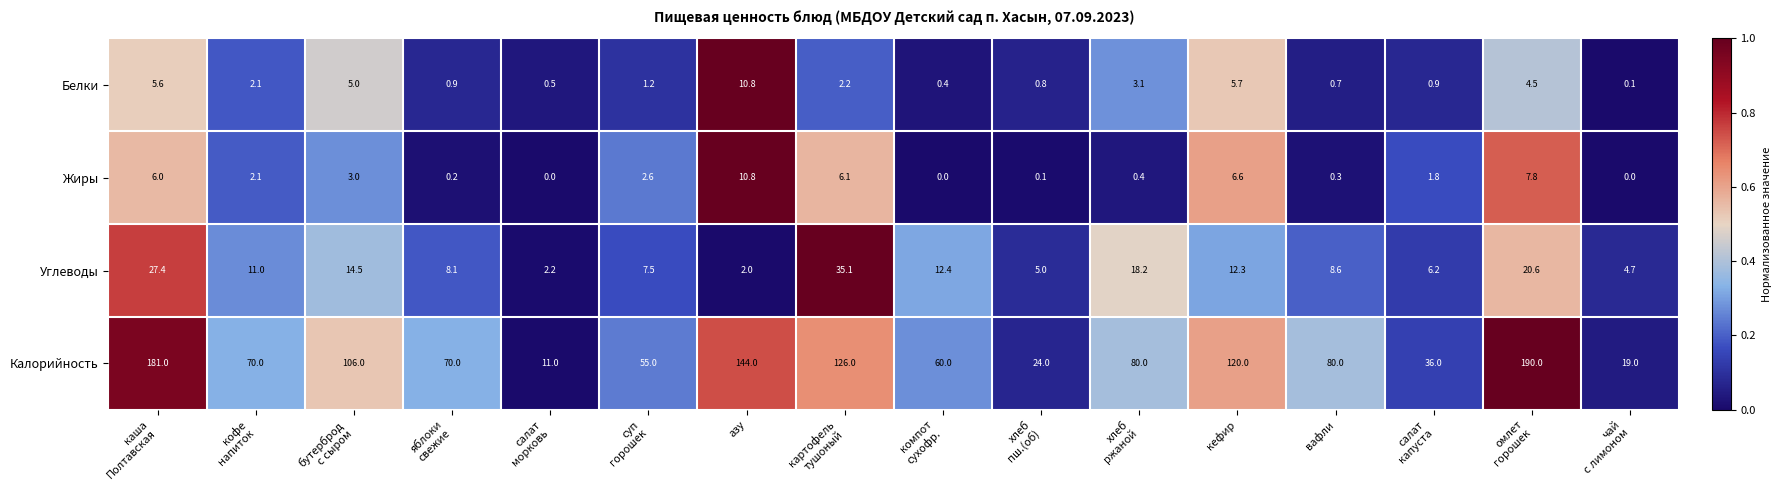

What is the maximum value for Углеводы?

35.1